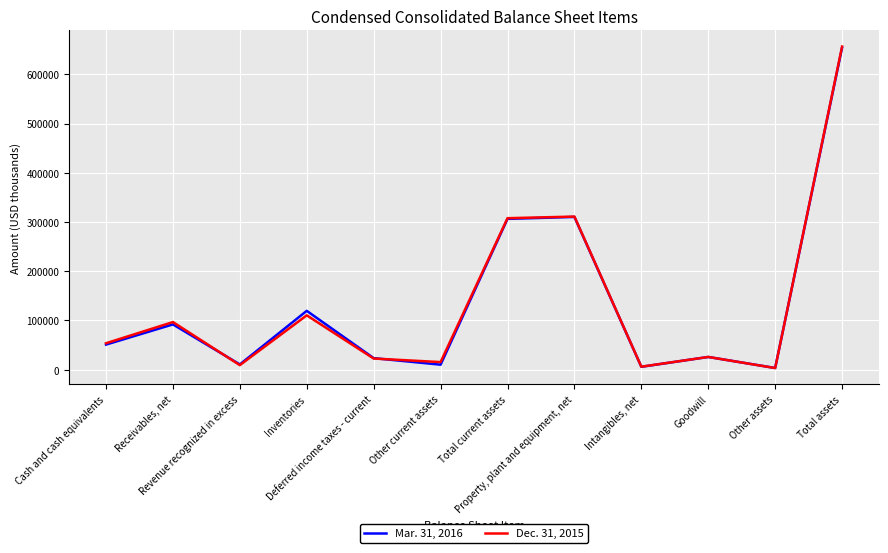

List the series in order of their overall mean, lowest first.

Mar. 31, 2016, Dec. 31, 2015